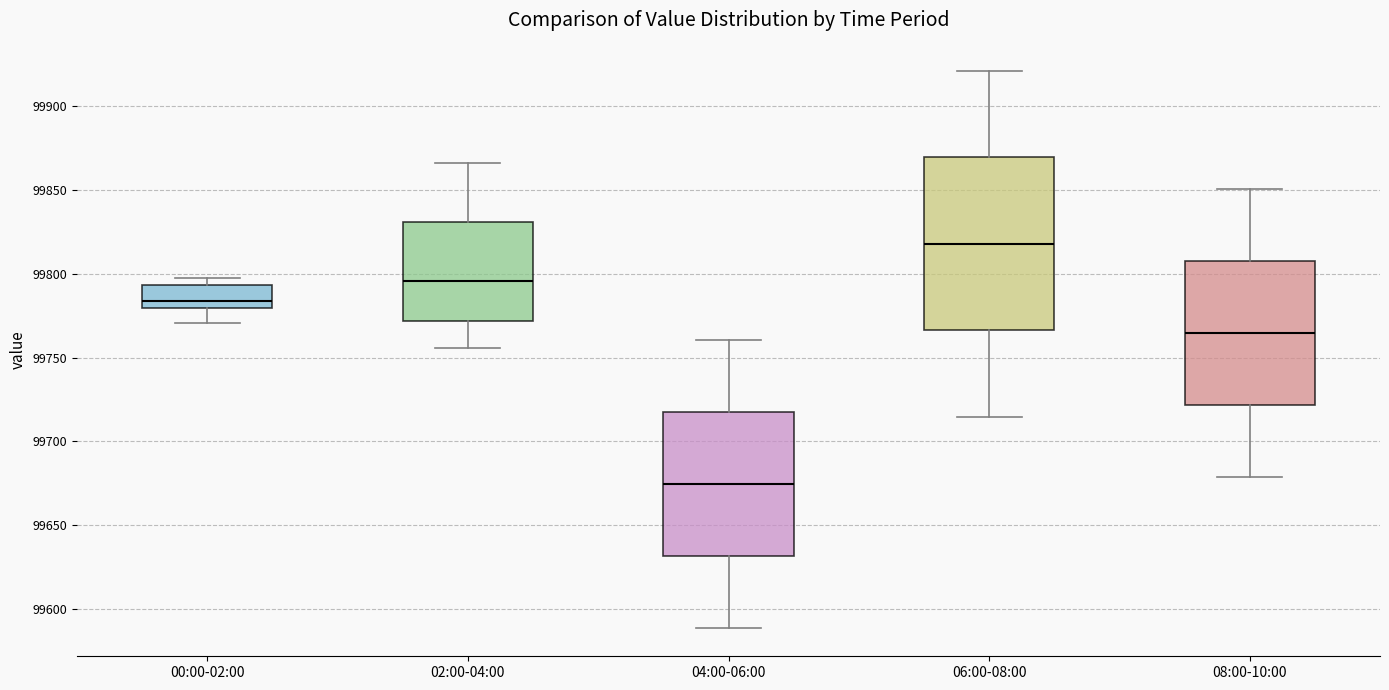

Reading left to right, transcribe this box plot: for each box, give where its median line is, the range the box spans, and where its two whiskers end, as read against the y-axis. The values are not printed on the chart, so give them approximately, as read against the axis.

00:00-02:00: median 99785, box 99780 to 99795, whiskers 99770 to 99795 (just above the box's upper edge)
02:00-04:00: median 99795, box 99770 to 99830, whiskers 99755 to 99865
04:00-06:00: median 99675, box 99630 to 99715, whiskers 99590 to 99760
06:00-08:00: median 99820, box 99765 to 99870, whiskers 99715 to 99920
08:00-10:00: median 99765, box 99720 to 99805, whiskers 99680 to 99850